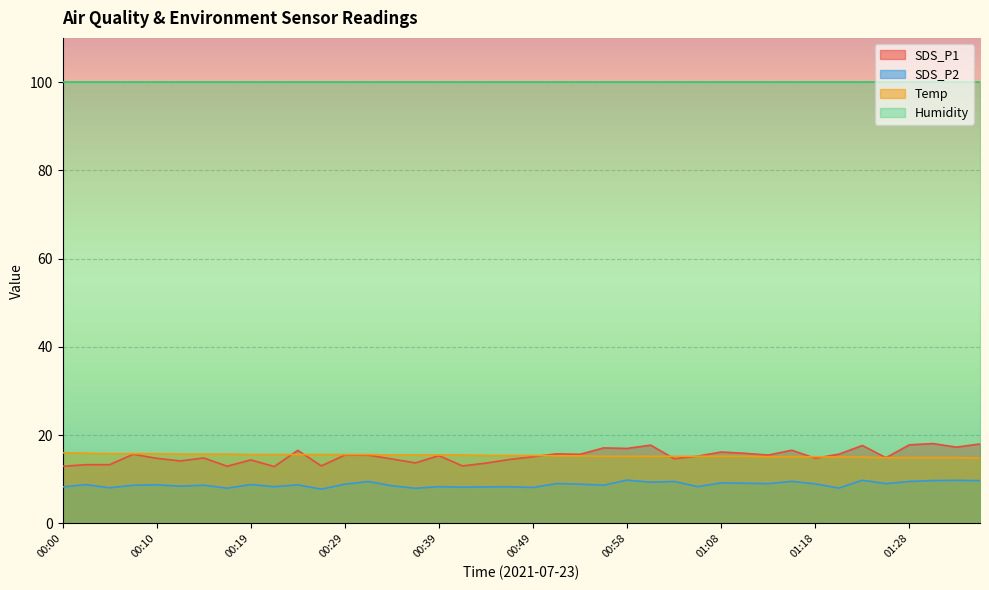

What is the spread (max minus min) of values at 00:19?

91.1